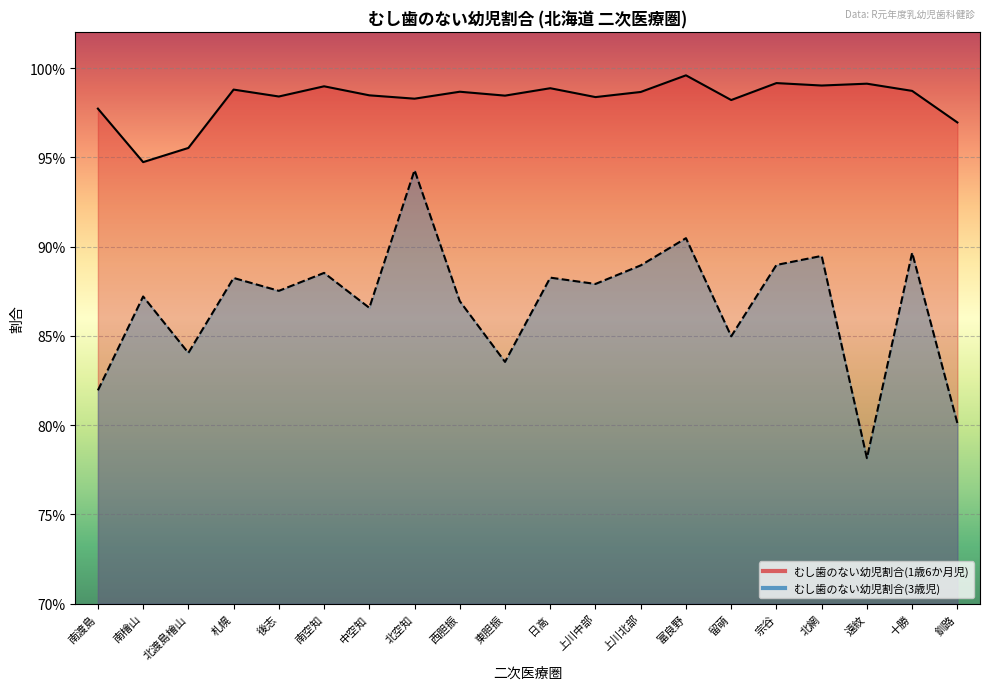

How many interior local valleys does the むし歯のない幼児割合(3歳児) series have?

7